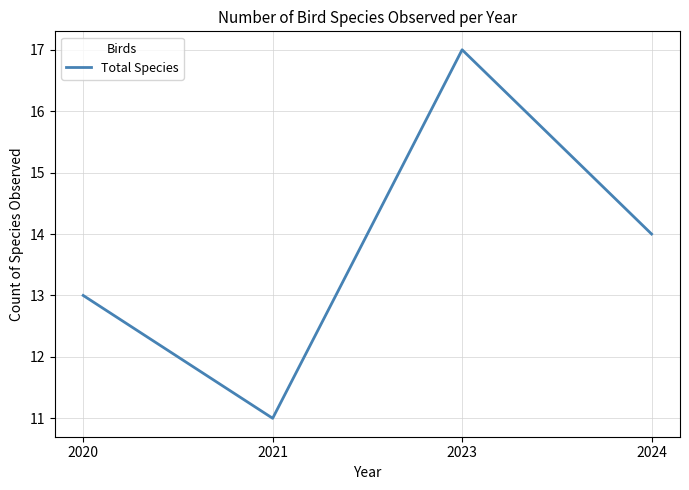

Between 2023 and 2021, which is larger?

2023